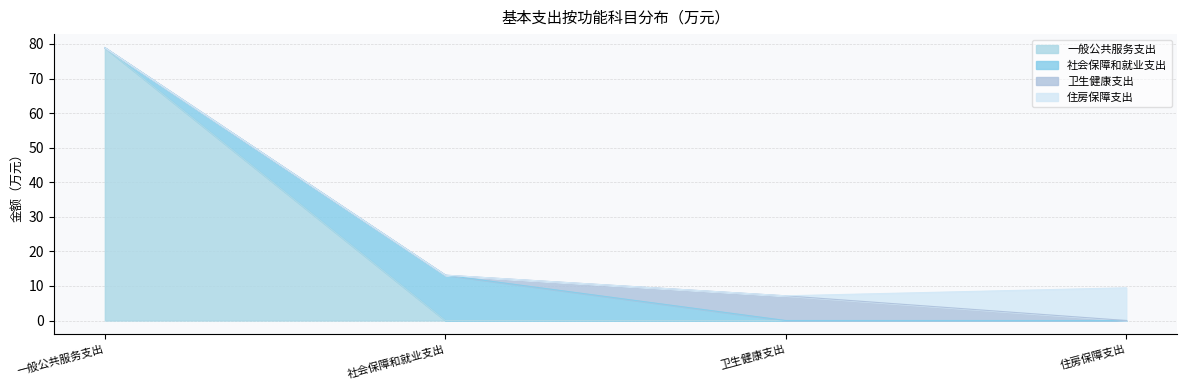

Reading left to right, list all the values displayed in this chart.

一般公共服务支出: 一般公共服务支出=78.9	社会保障和就业支出=0.0	卫生健康支出=0.0	住房保障支出=0.0
社会保障和就业支出: 一般公共服务支出=0.0	社会保障和就业支出=13.1	卫生健康支出=0.0	住房保障支出=0.0
卫生健康支出: 一般公共服务支出=0.0	社会保障和就业支出=0.0	卫生健康支出=7.1	住房保障支出=0.0
住房保障支出: 一般公共服务支出=0.0	社会保障和就业支出=0.0	卫生健康支出=0.0	住房保障支出=9.5